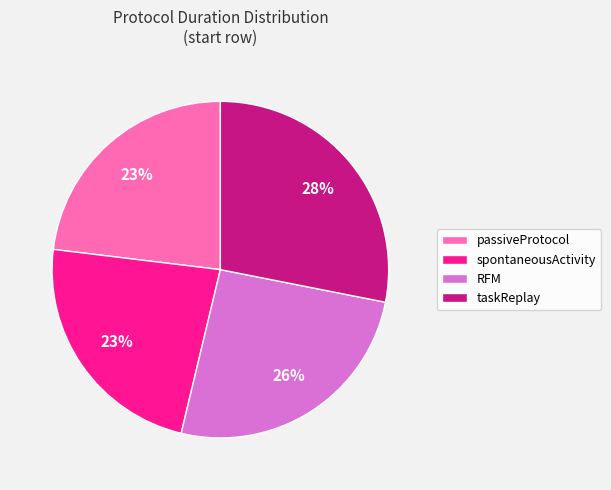

Is it true that spontaneousActivity is 23% of the pie?

True